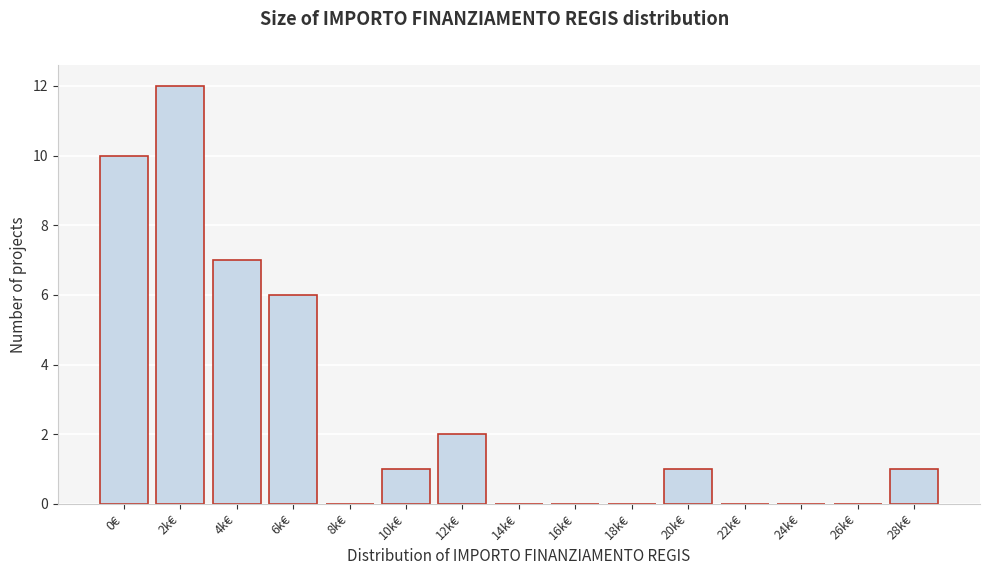

Reading left to right, extract all data points from this chart.

0€=10	2k€=12	4k€=7	6k€=6	8k€=0	10k€=1	12k€=2	14k€=0	16k€=0	18k€=0	20k€=1	22k€=0	24k€=0	26k€=0	28k€=1